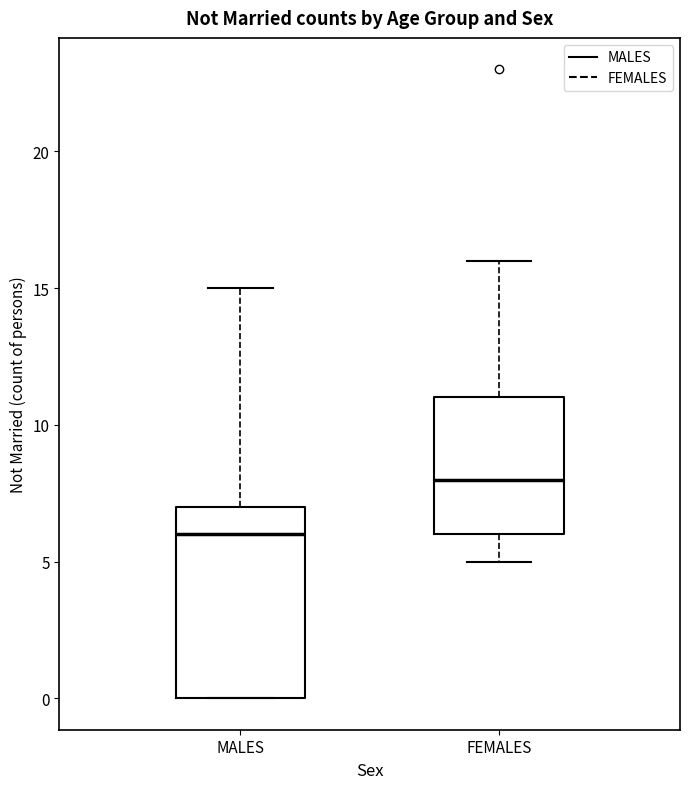

Reading left to right, transcribe this box plot: for each box, give where its median line is, the range the box spans, and where its two whiskers end, as read against the y-axis. The values are not printed on the chart, so give them approximately, as read against the axis.

MALES: median 6, box 0 to 7, whiskers 0 to 15
FEMALES: median 8, box 6 to 11, whiskers 5 to 16